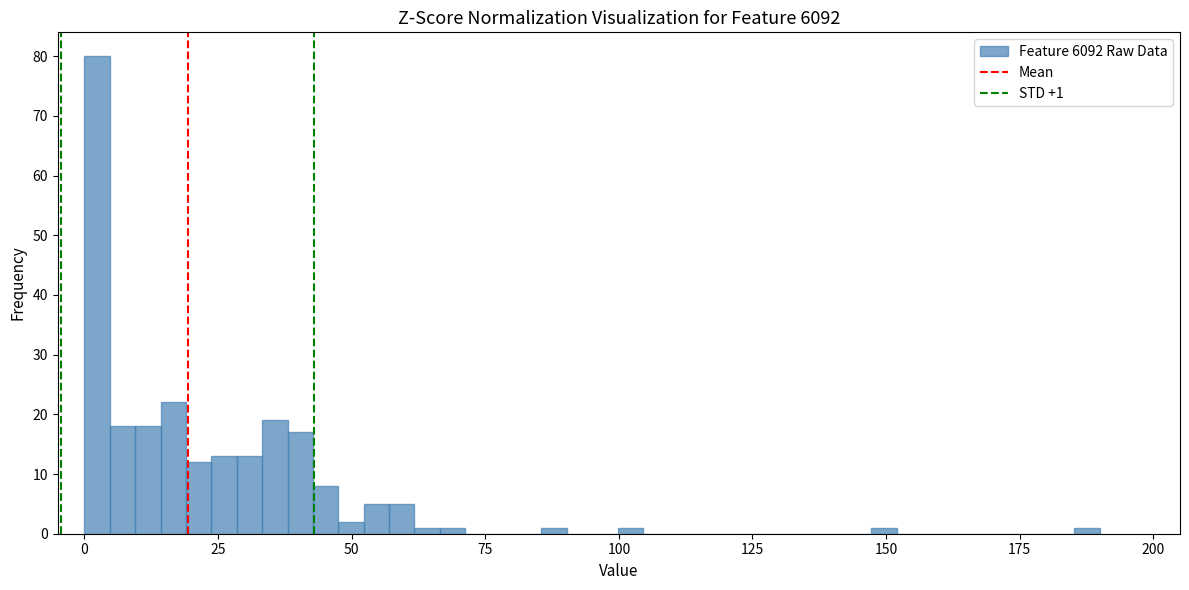

Read against the x-axis, roughly where is the centre of the tallest bar?

0